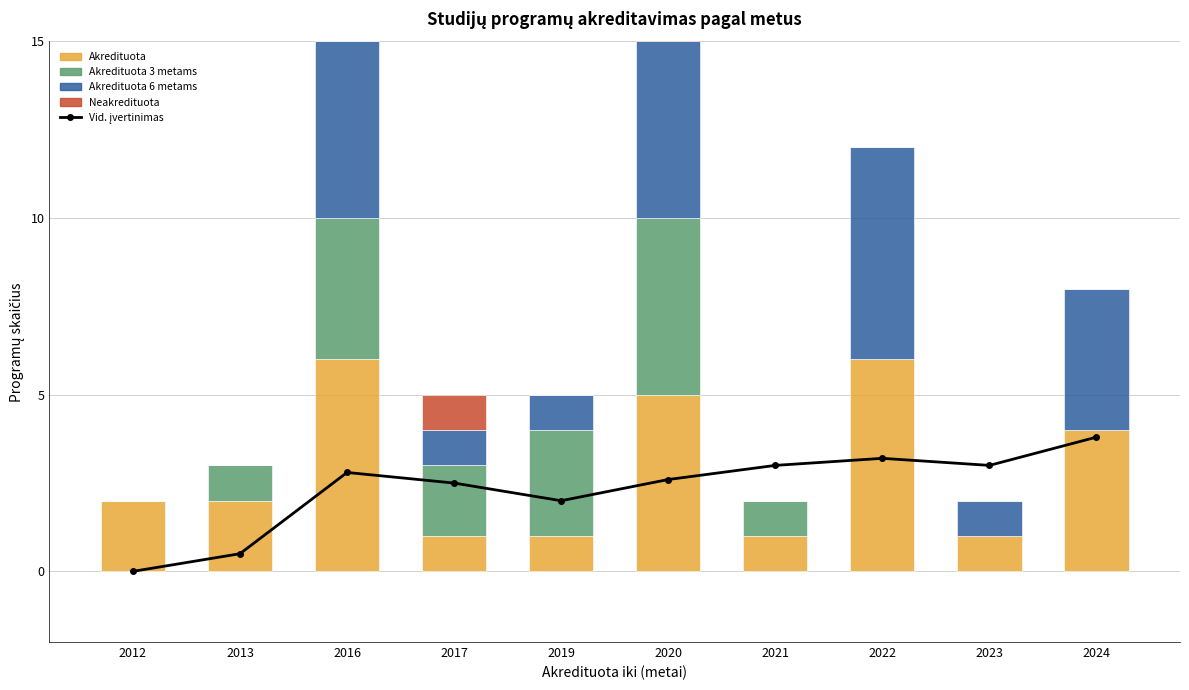

Reading left to right, list all the values displayed in this chart.

Vid. įvertinimas: 2012=0.0	2013=0.5	2016=2.8	2017=2.5	2019=2.0	2020=2.6	2021=3.0	2022=3.2	2023=3.0	2024=3.8
Akredituota: 2012=2.0	2013=2.0	2016=6.0	2017=1.0	2019=1.0	2020=5.0	2021=1.0	2022=6.0	2023=1.0	2024=4.0
Akredituota 3 metams: 2012=0.0	2013=1.0	2016=4.0	2017=2.0	2019=3.0	2020=5.0	2021=1.0	2022=0.0	2023=0.0	2024=0.0
Akredituota 6 metams: 2012=0.0	2013=0.0	2016=5.0	2017=1.0	2019=1.0	2020=5.0	2021=0.0	2022=6.0	2023=1.0	2024=4.0
Neakredituota: 2012=0.0	2013=0.0	2016=0.0	2017=1.0	2019=0.0	2020=1.0	2021=0.0	2022=0.0	2023=0.0	2024=0.0